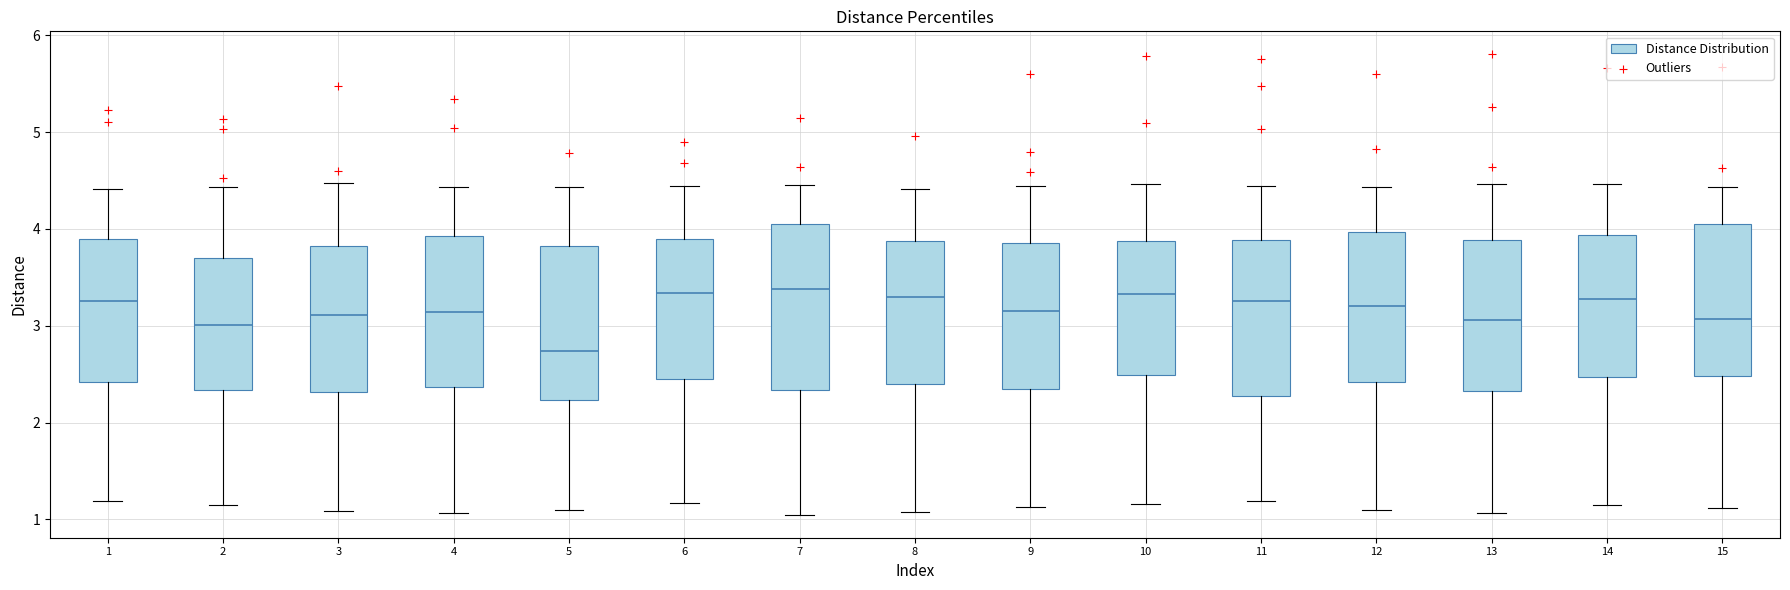

Reading left to right, read every box against the y-axis: the position of its median line, the range the box covers, and the ends of its whiskers. The values are not printed on the chart, so give them approximately, as read against the axis.

1: median 3.3, box 2.4 to 3.9, whiskers 1.2 to 4.4
2: median 3.0, box 2.3 to 3.7, whiskers 1.1 to 4.4
3: median 3.1, box 2.3 to 3.8, whiskers 1.1 to 4.5
4: median 3.1, box 2.4 to 3.9, whiskers 1.1 to 4.4
5: median 2.7, box 2.2 to 3.8, whiskers 1.1 to 4.4
6: median 3.3, box 2.5 to 3.9, whiskers 1.2 to 4.4
7: median 3.4, box 2.3 to 4.1, whiskers 1.0 to 4.5
8: median 3.3, box 2.4 to 3.9, whiskers 1.1 to 4.4
9: median 3.1, box 2.3 to 3.9, whiskers 1.1 to 4.4
10: median 3.3, box 2.5 to 3.9, whiskers 1.2 to 4.5
11: median 3.3, box 2.3 to 3.9, whiskers 1.2 to 4.4
12: median 3.2, box 2.4 to 4.0, whiskers 1.1 to 4.4
13: median 3.1, box 2.3 to 3.9, whiskers 1.1 to 4.5
14: median 3.3, box 2.5 to 3.9, whiskers 1.2 to 4.5
15: median 3.1, box 2.5 to 4.1, whiskers 1.1 to 4.4